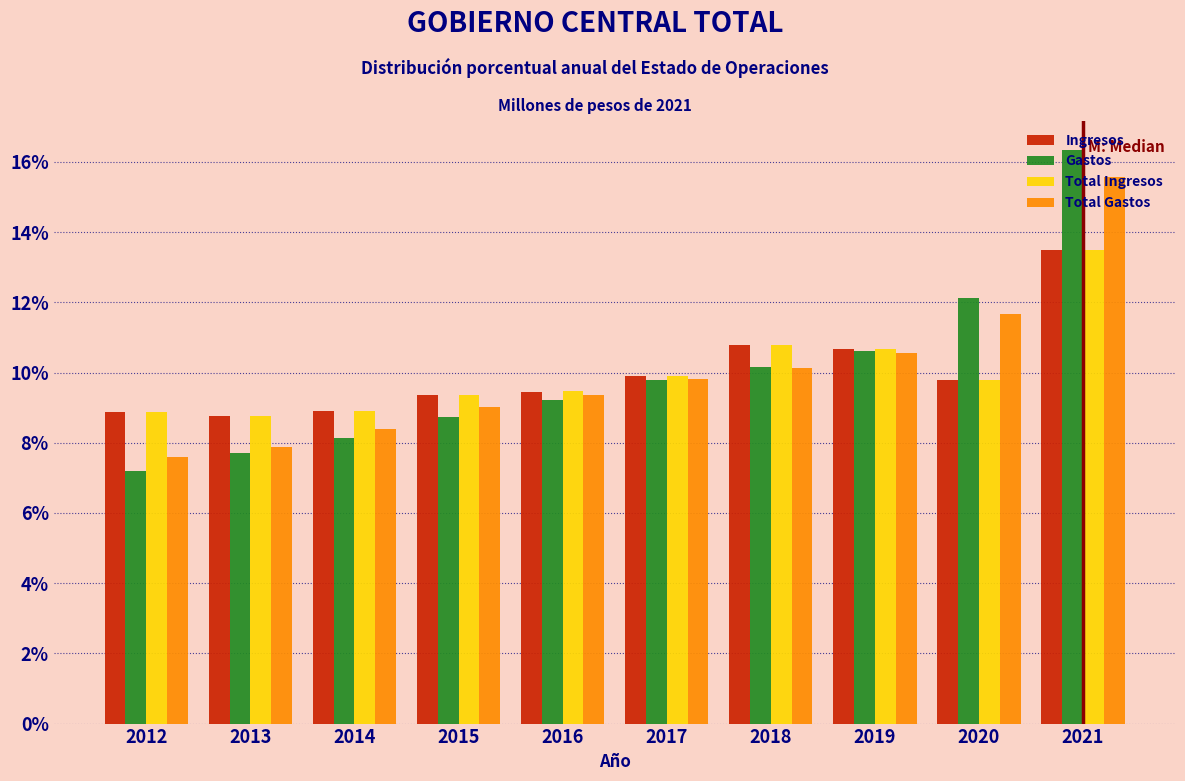

Which series changed the most between 2012 and 2015?

Gastos